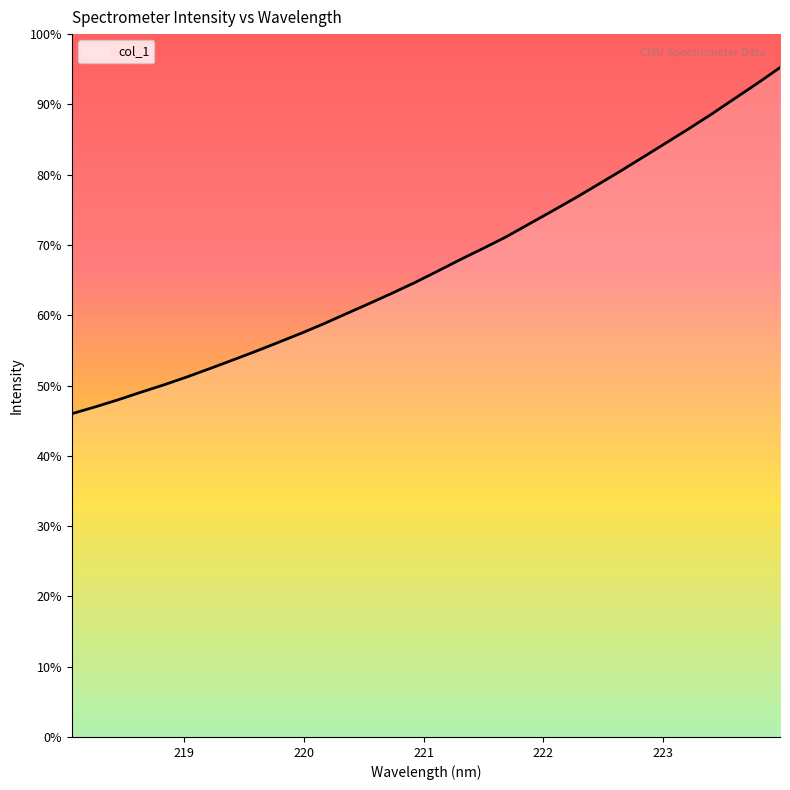

List the labels in order of value, smallest first.

218.0596, 218.2508, 218.442, 218.6332, 218.8244, 219.0156, 219.2067, 219.3979, 219.589, 219.7801, 219.9712, 220.1623, 220.3533, 220.5444, 220.7354, 220.9264, 221.1174, 221.3083, 221.4993, 221.6902, 221.8812, 222.0721, 222.263, 222.4538, 222.6447, 222.8355, 223.0264, 223.2172, 223.408, 223.5987, 223.7895, 223.9802